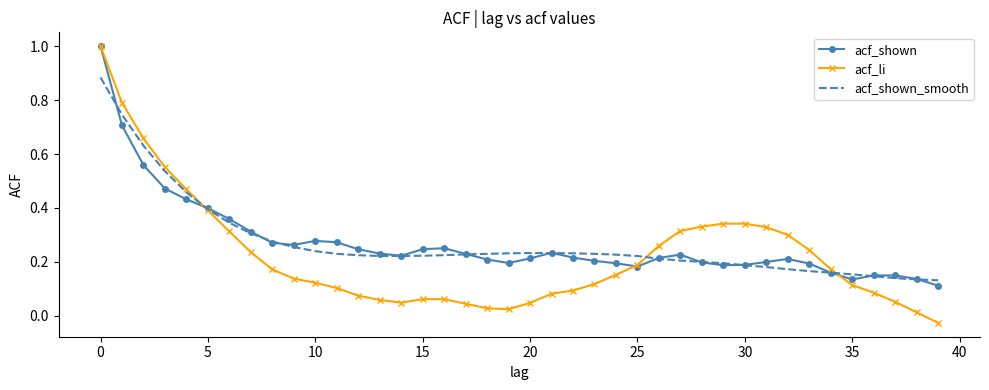

At which label does acf_shown reach its minimum?

39